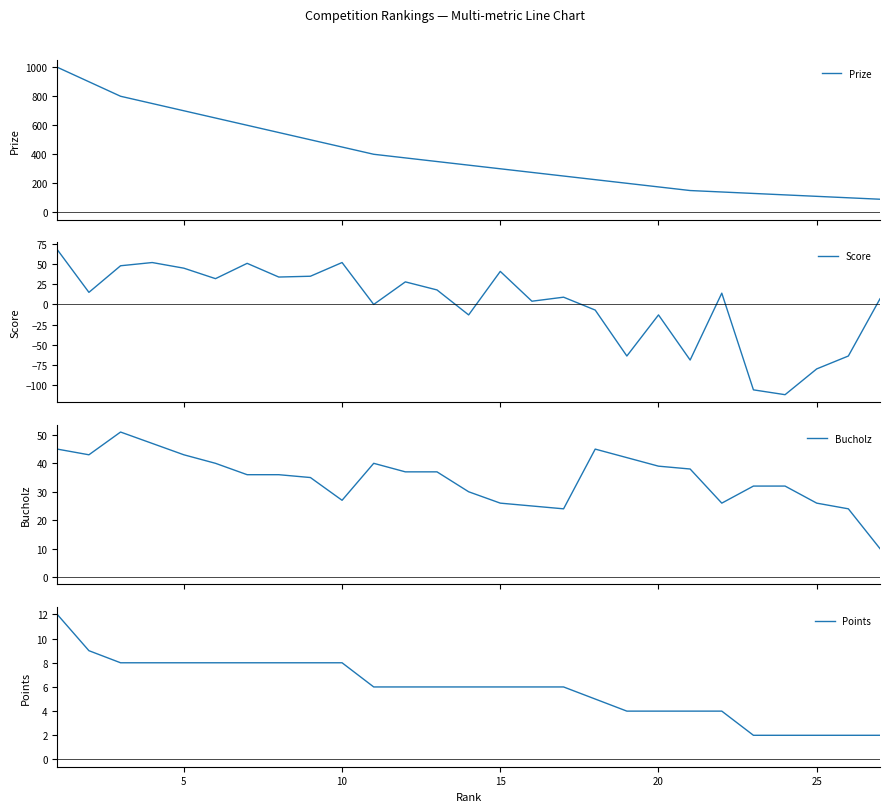

Rank the series by their maximum value, from highest to lowest.

Prize, Score, Bucholz, Points